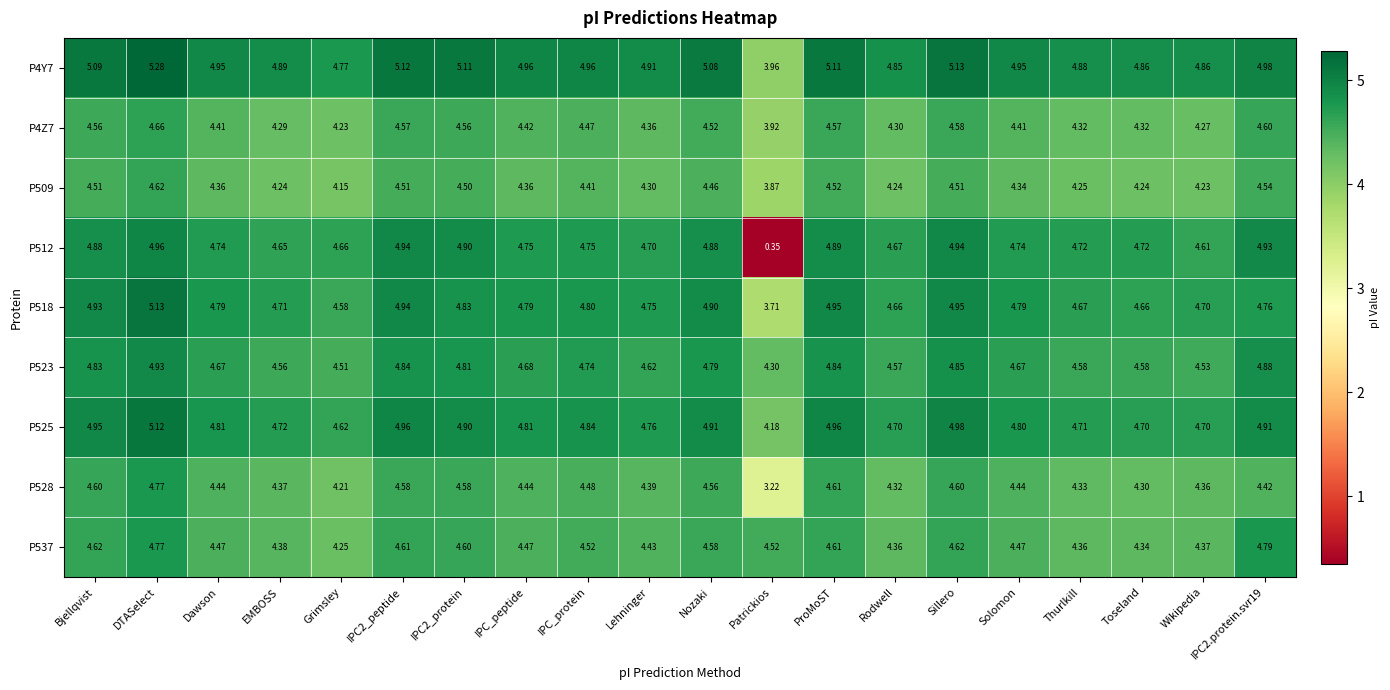

At which label does P4Y7 first exceed 4?

Bjellqvist